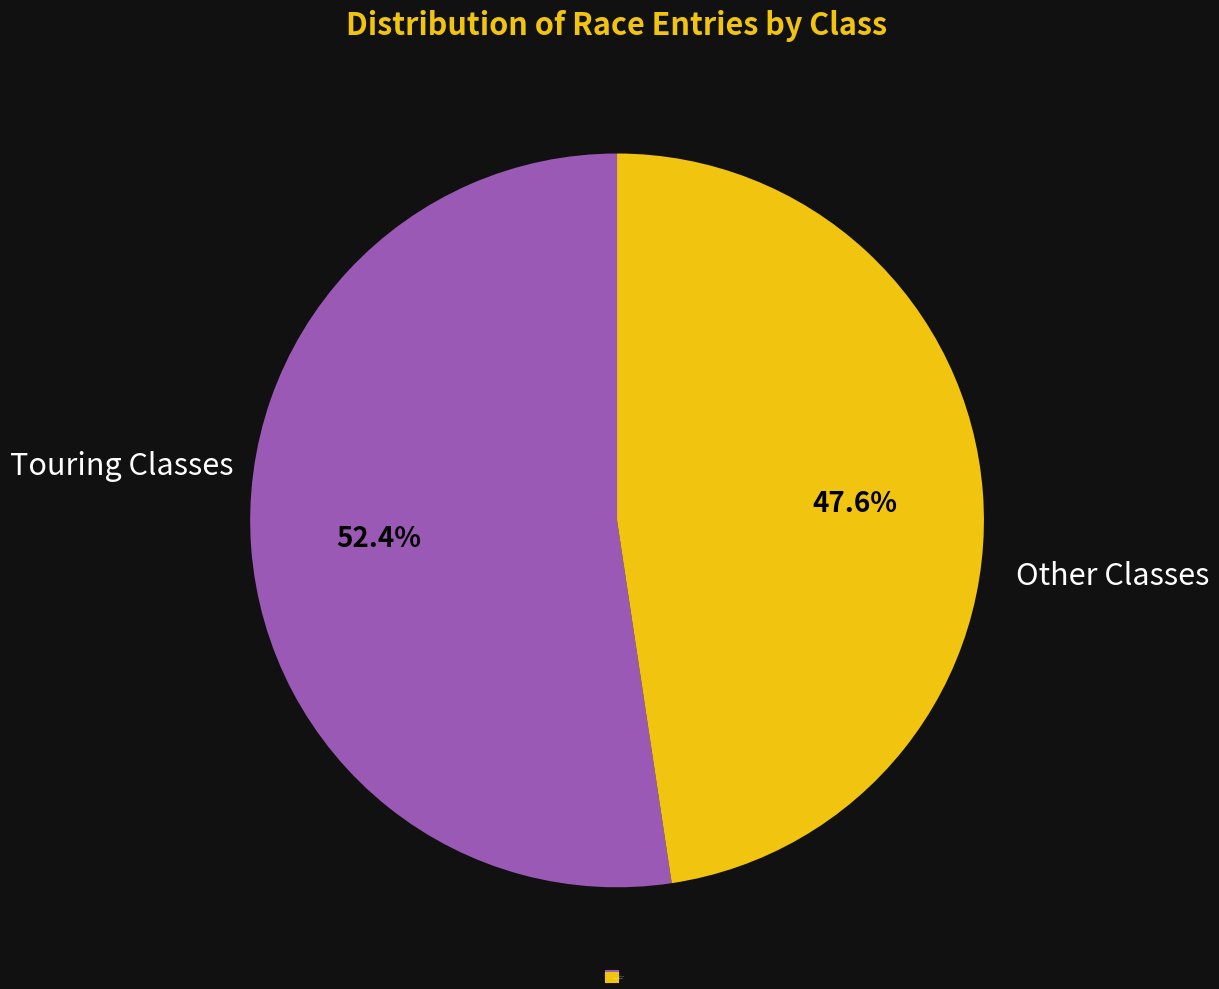

Does any single category account for the majority?

Yes